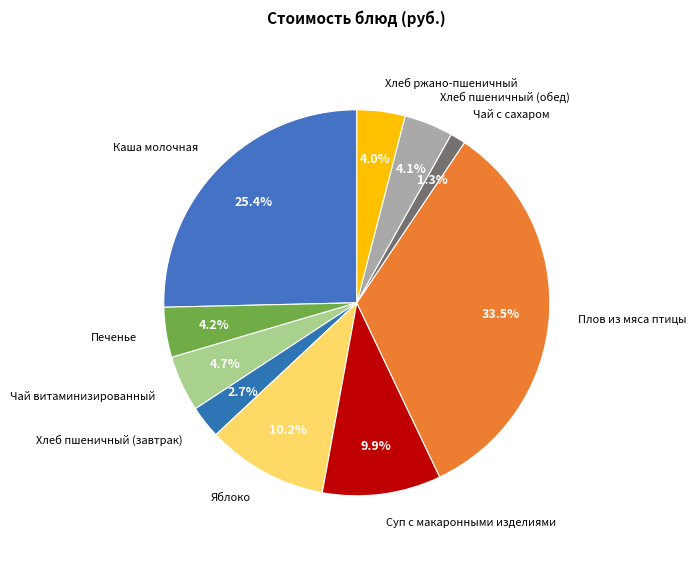

How many segments does this pie chart have?

10